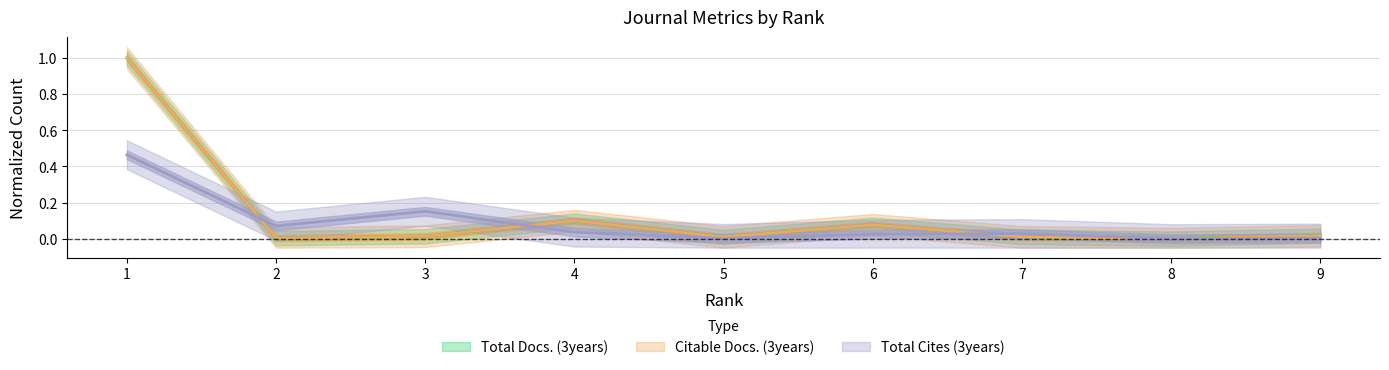

How many values in the Total Cites (3years) series exceed 0?

8